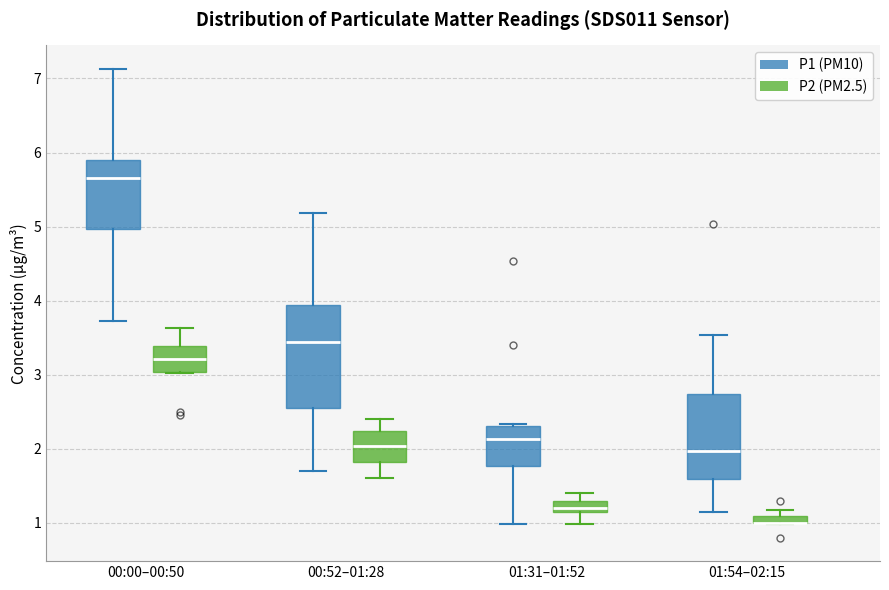

Which box is the tallest, from its lower edge to its upper edge?

00:52–01:28 (P1 (PM10))